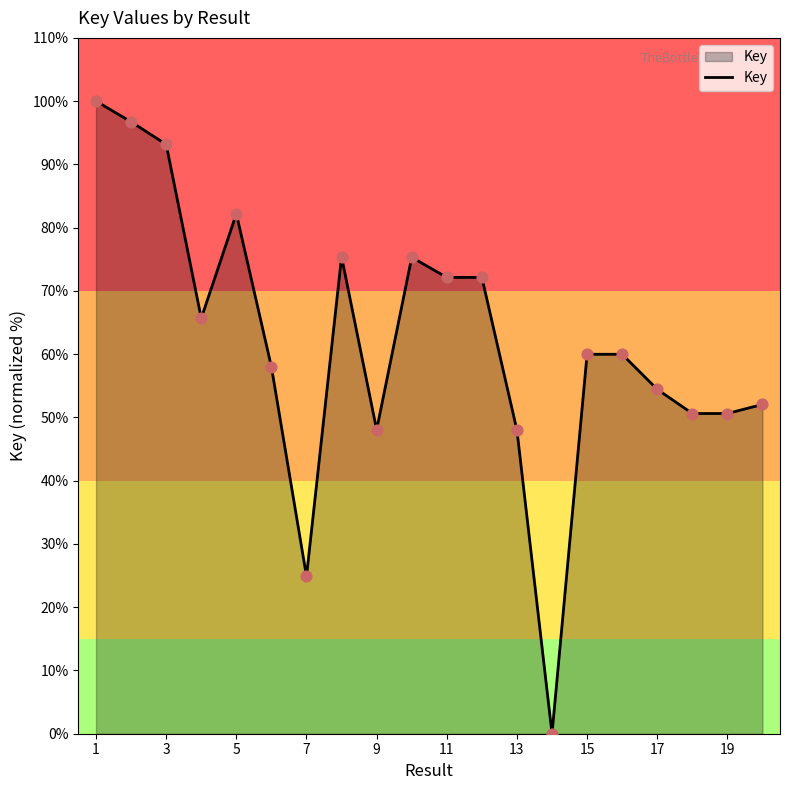

What is the greatest value displayed?

100.0